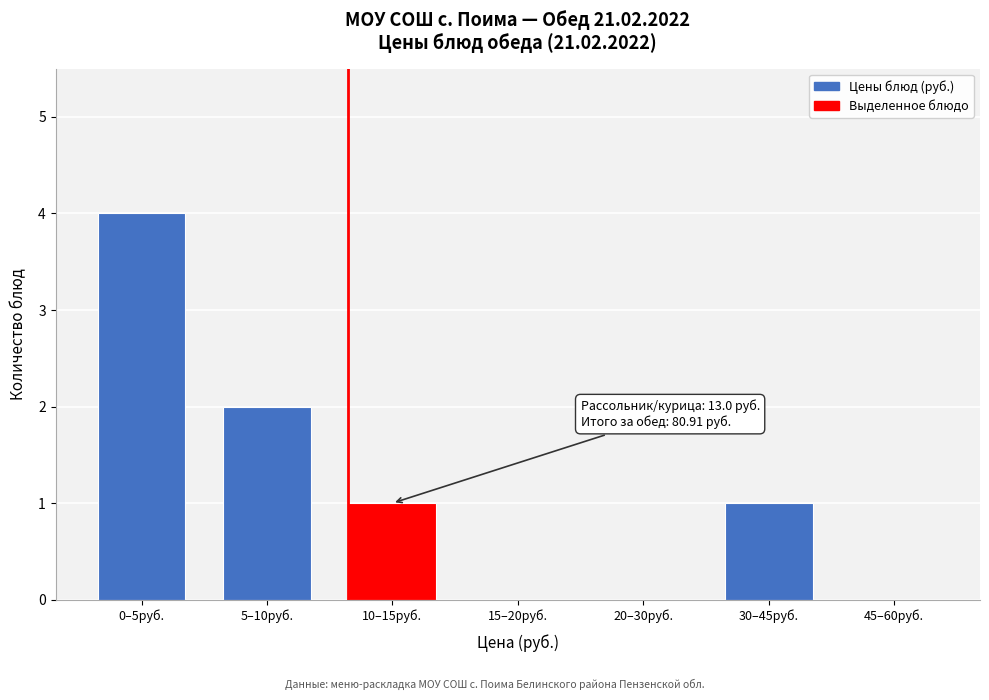

Reading left to right, list all the values displayed in this chart.

0–5руб.=4	5–10руб.=2	10–15руб.=1	15–20руб.=0	20–30руб.=0	30–45руб.=1	45–60руб.=0